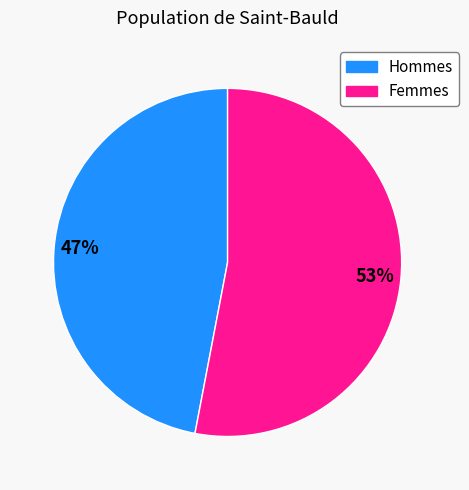

Is there any slice that represents more than half of the pie?

Yes